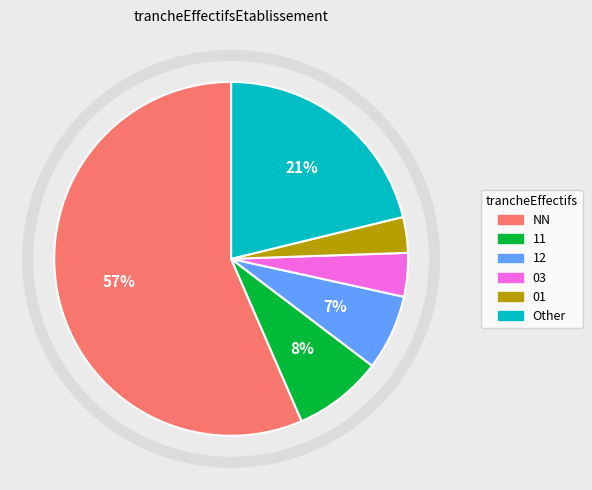

True or false: Other accounts for 9% of the total.

False